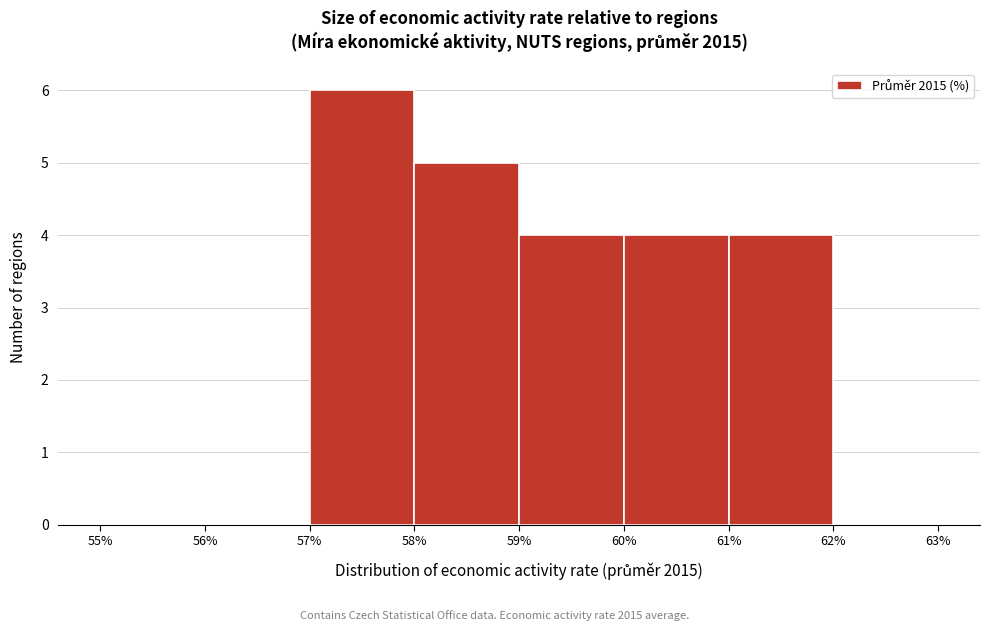

Reading left to right, list every bar in this chart as the range it spans on the x-axis followed by its height. The values are not printed on the chart, so give them approximately, as read against the axis.

55% to 56%: 0
56% to 57%: 0
57% to 58%: 6
58% to 59%: 5
59% to 60%: 4
60% to 61%: 4
61% to 62%: 4
62% to 63%: 0